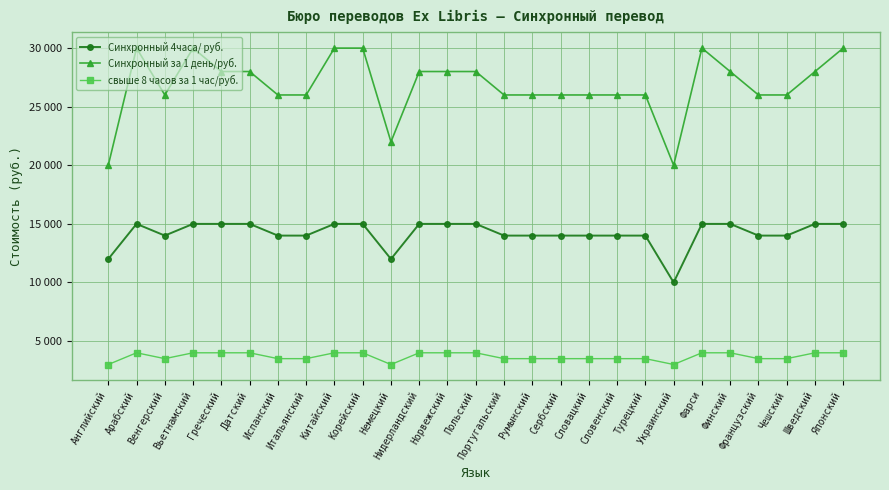

True or false: свыше 8 часов за 1 час/руб. and Синхронный за 1 день/руб. intersect in this chart.

False